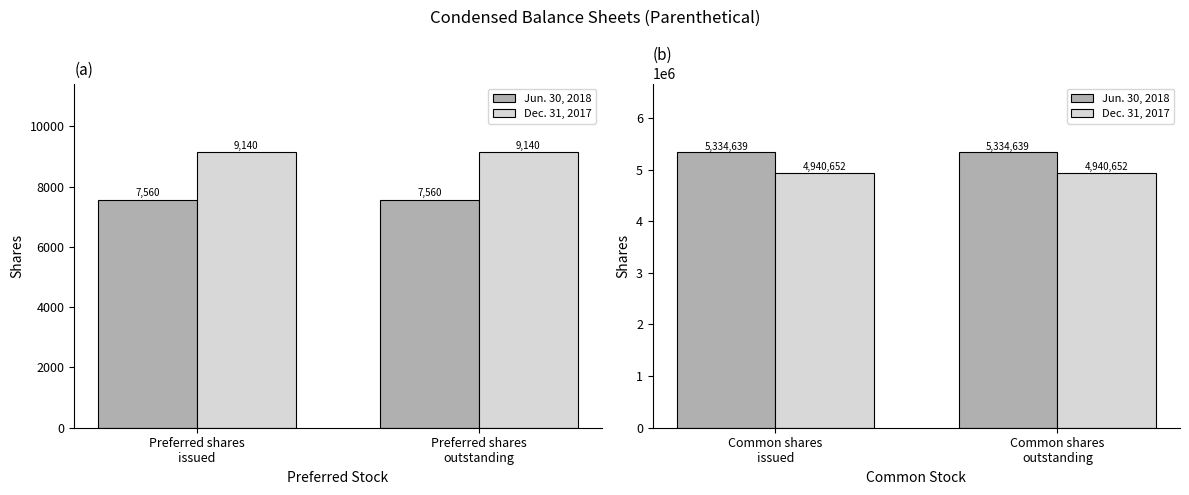

What is the label of the 2nd bar from the left?

Common shares outstanding